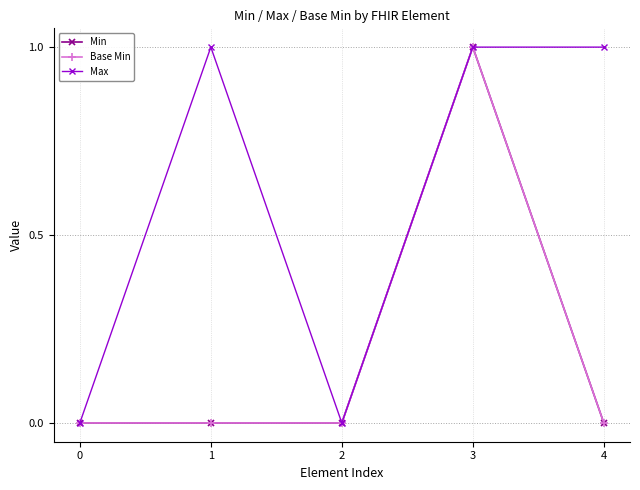

How many interior local valleys does the Max series have?

1